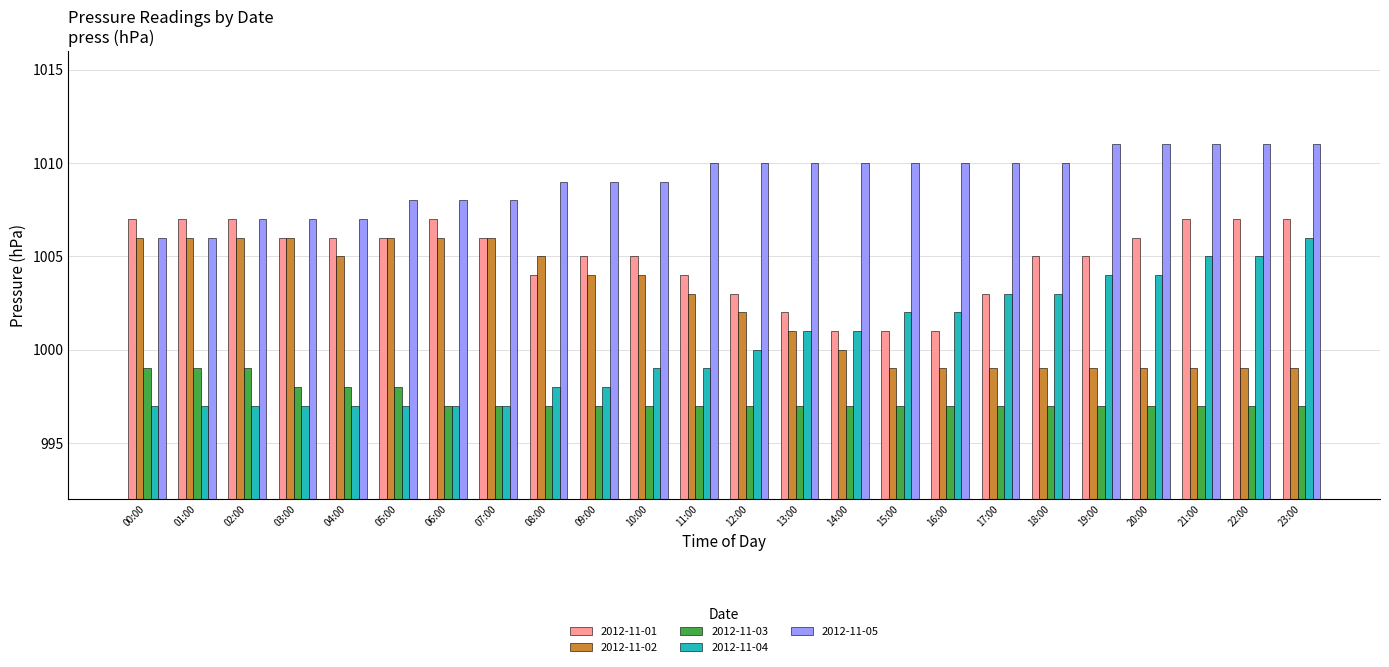

What is the sum of all 2012-11-03 values?

23937